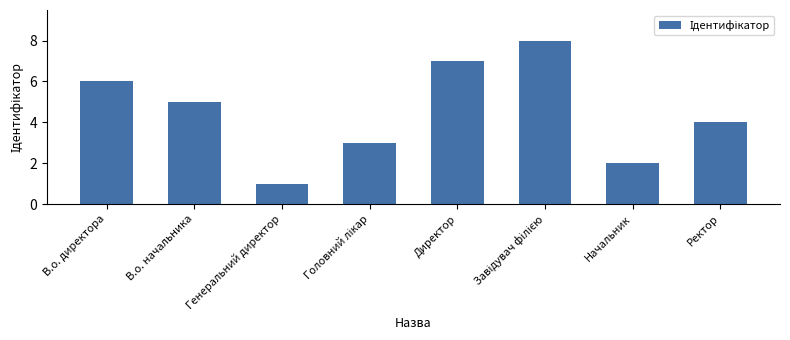

What is the difference between the second highest and second lowest values?

5